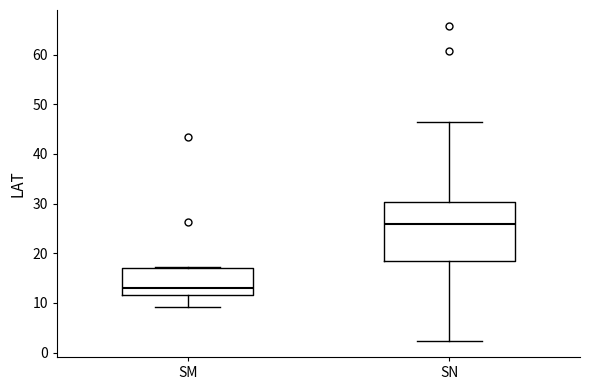

Reading left to right, read every box against the y-axis: the position of its median line, the range the box covers, and the ends of its whiskers. The values are not printed on the chart, so give them approximately, as read against the axis.

SM: median 13, box 12 to 17, whiskers 9 to 17
SN: median 26, box 19 to 30, whiskers 2 to 46